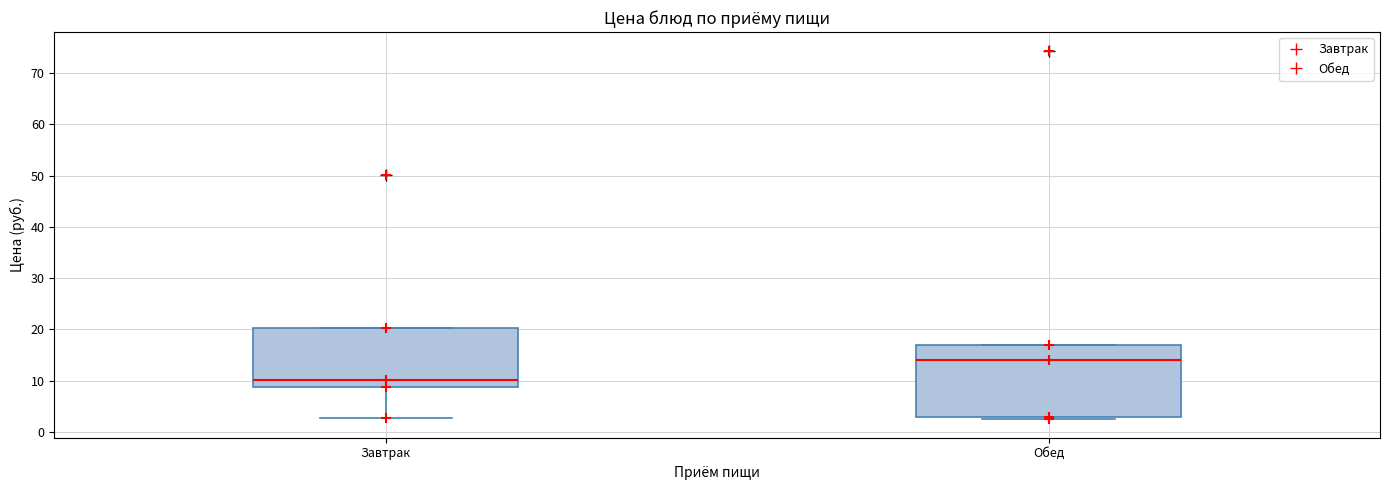

Which box has the lowest median line?

Завтрак